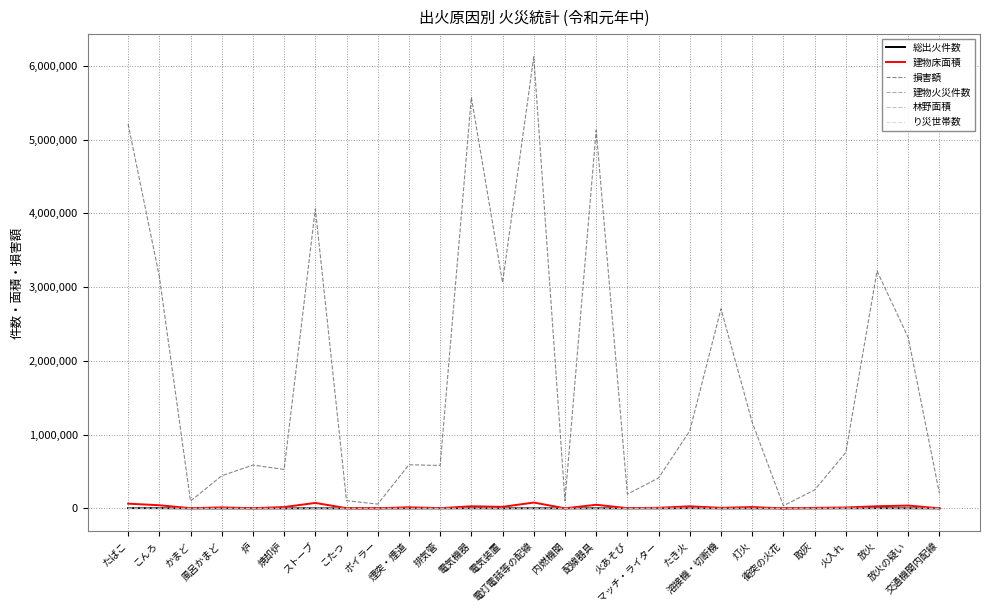

What is the difference between the second highest and minimum values in the 損害額 series?

5538196